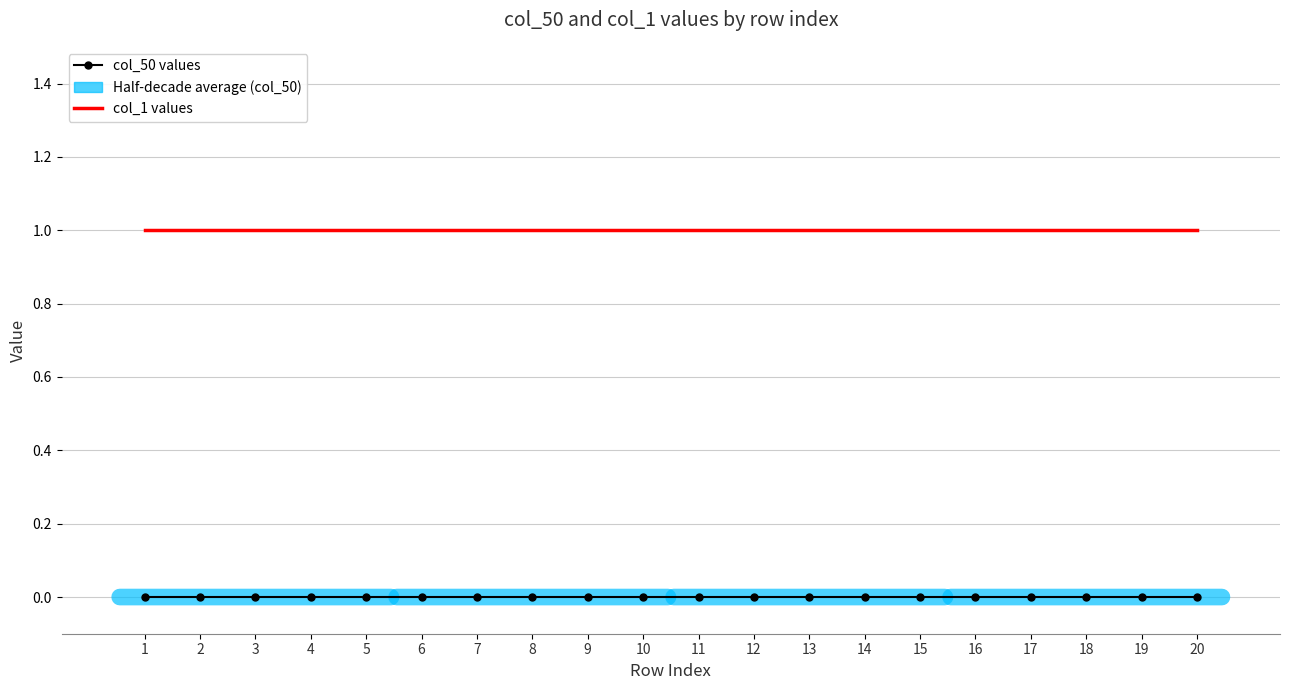

True or false: col_50 values has a value of 0 at 9.

True